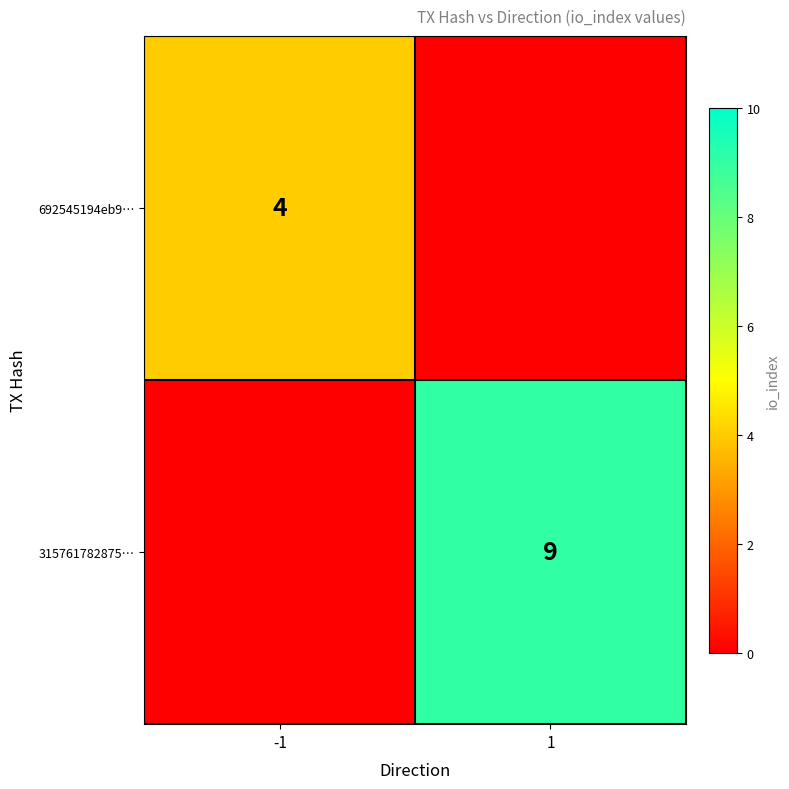

Is the value of 315761782875… at 1 greater than the value of 692545194eb9… at -1?

Yes